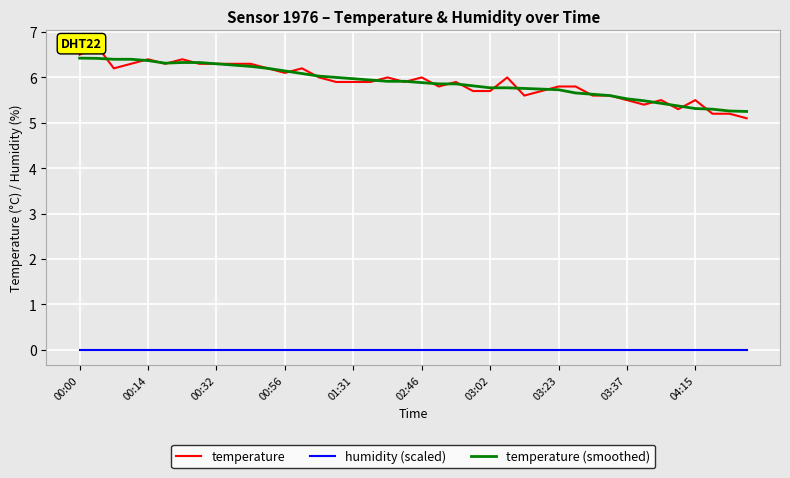

Where is temperature (smoothed) nearest to the value 5?

39